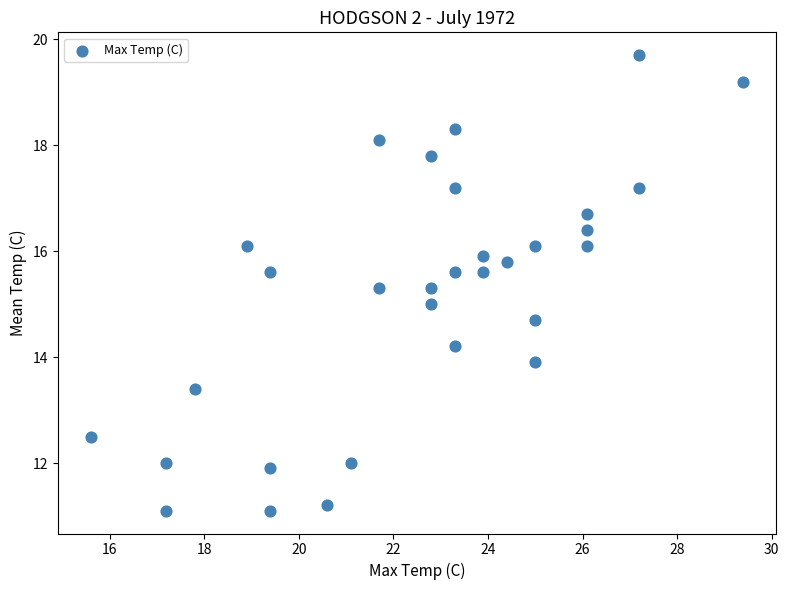

What is the range of X values (max minus min)?

13.8